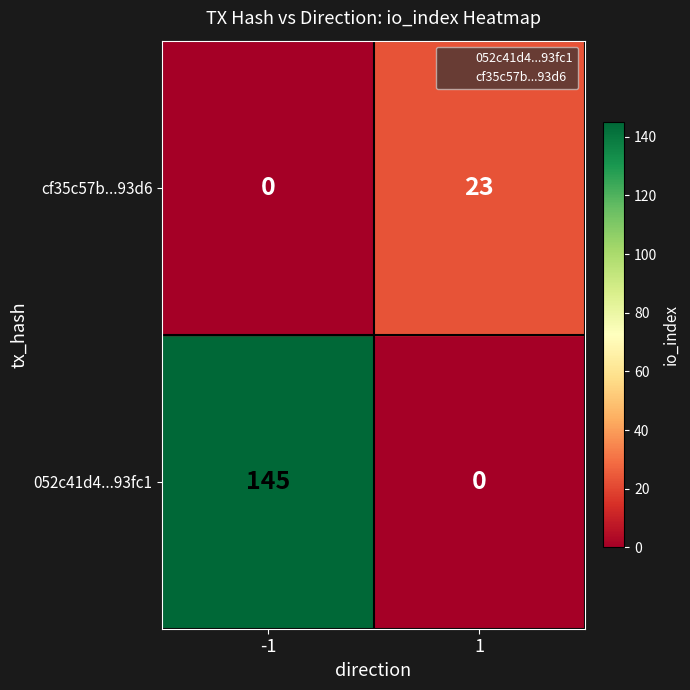

What are all the series names shown in the legend?

052c41d4...93fc1, cf35c57b...93d6